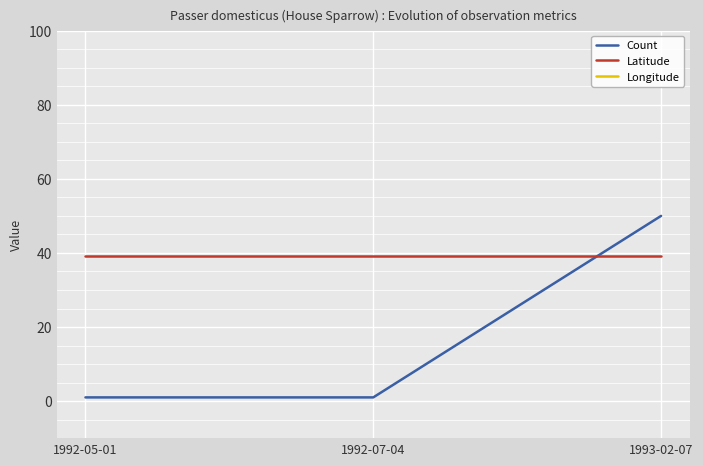

What is the label of the 2nd point from the left?

1992-07-04